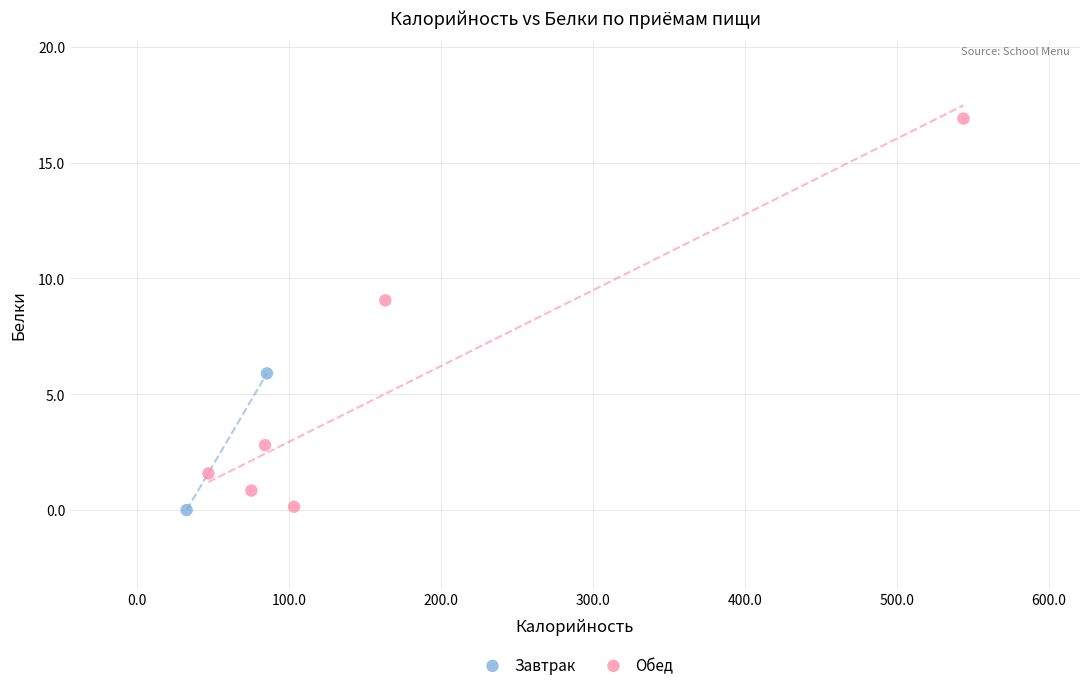

What are all the series names shown in the legend?

Завтрак, Обед